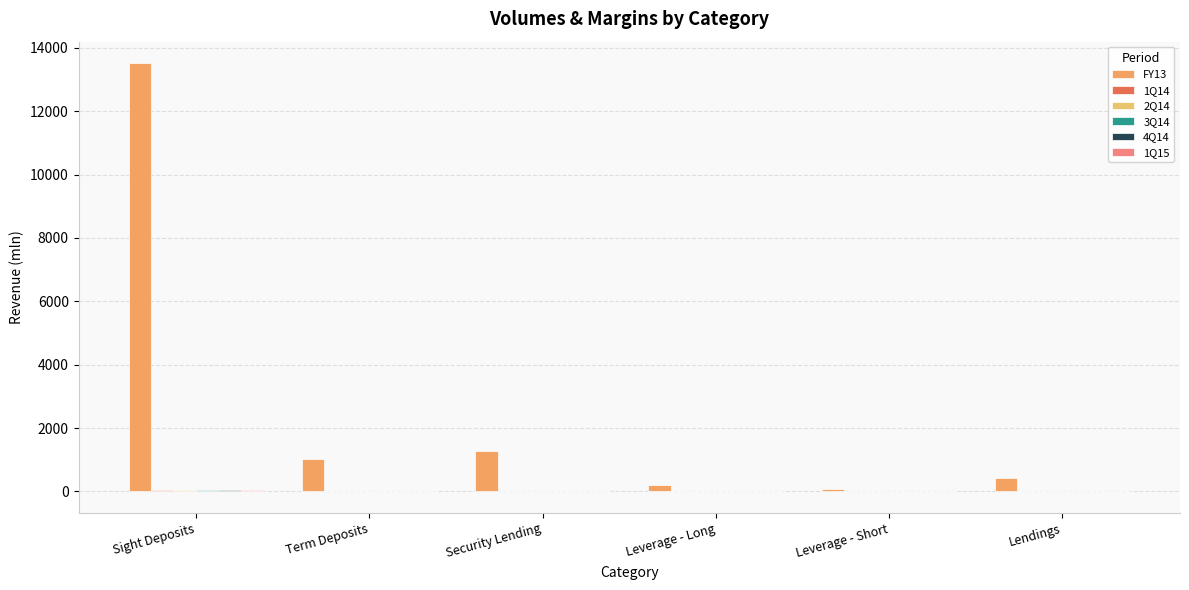

Reading right to left, list all the values displayed in this chart.

FY13: Lendings=421.8	Leverage - Short=85.1	Leverage - Long=195.2	Security Lending=1283.1	Term Deposits=1014.5	Sight Deposits=13521.5
1Q14: Lendings=3.6	Leverage - Short=0.8	Leverage - Long=1.8	Security Lending=2.2	Term Deposits=-2.8	Sight Deposits=51.8
2Q14: Lendings=3.7	Leverage - Short=0.7	Leverage - Long=2.2	Security Lending=2.1	Term Deposits=-3.2	Sight Deposits=52.1
3Q14: Lendings=3.7	Leverage - Short=0.5	Leverage - Long=2.3	Security Lending=1.3	Term Deposits=-3.6	Sight Deposits=51.7
4Q14: Lendings=3.8	Leverage - Short=0.5	Leverage - Long=2.0	Security Lending=1.1	Term Deposits=-3.3	Sight Deposits=52.1
1Q15: Lendings=4.1	Leverage - Short=0.8	Leverage - Long=2.0	Security Lending=1.2	Term Deposits=-2.3	Sight Deposits=51.6